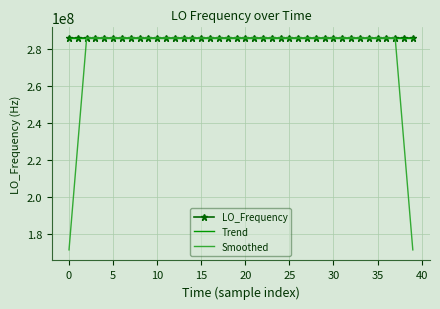

What is the highest value of the Trend series?

286078800.1